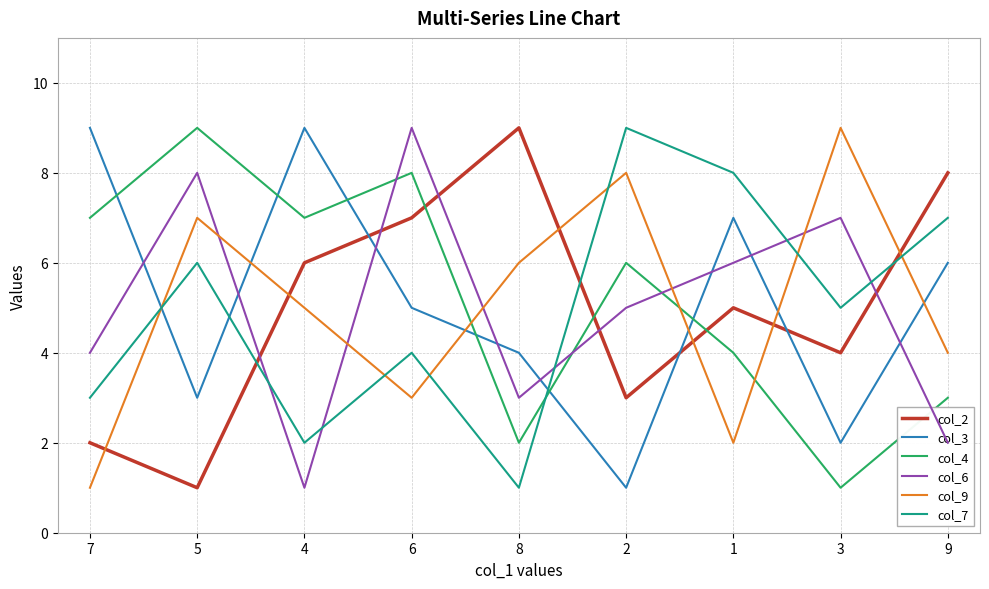

Which series has the largest total across all categories?

col_4